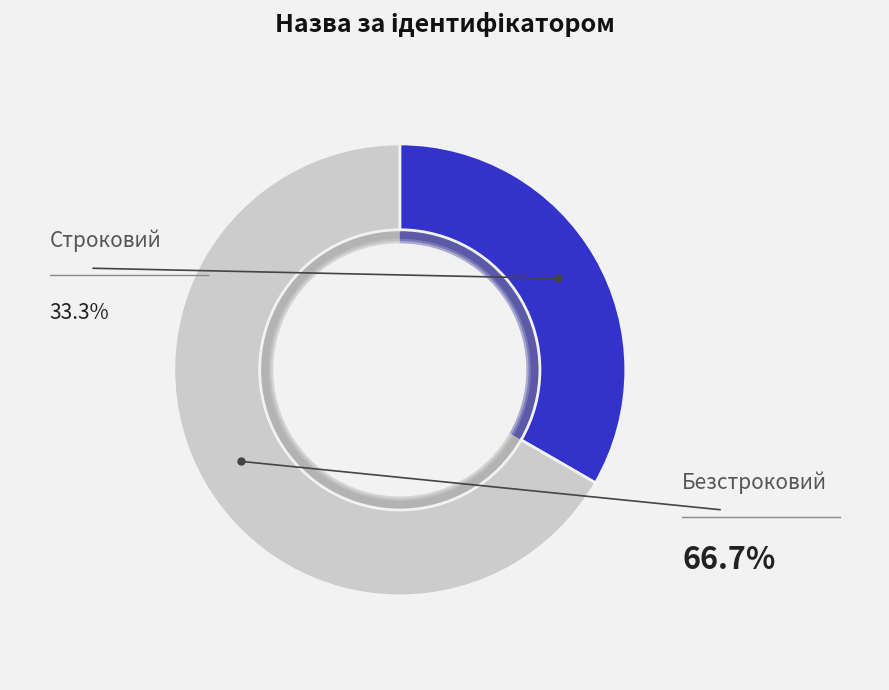

What is the ratio of the value at Безстроковий to the value at Строковий?

2.0